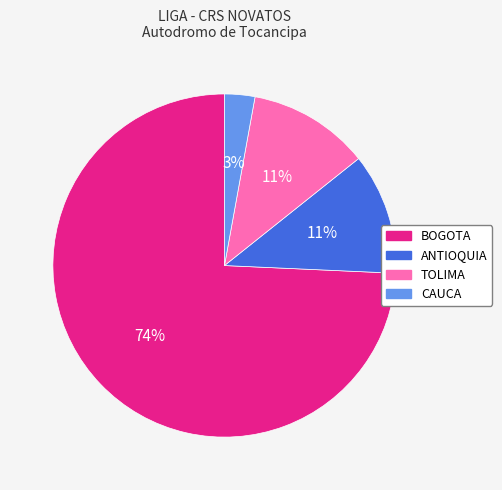

What percentage is the ANTIOQUIA slice, to the nearest percent?

11%